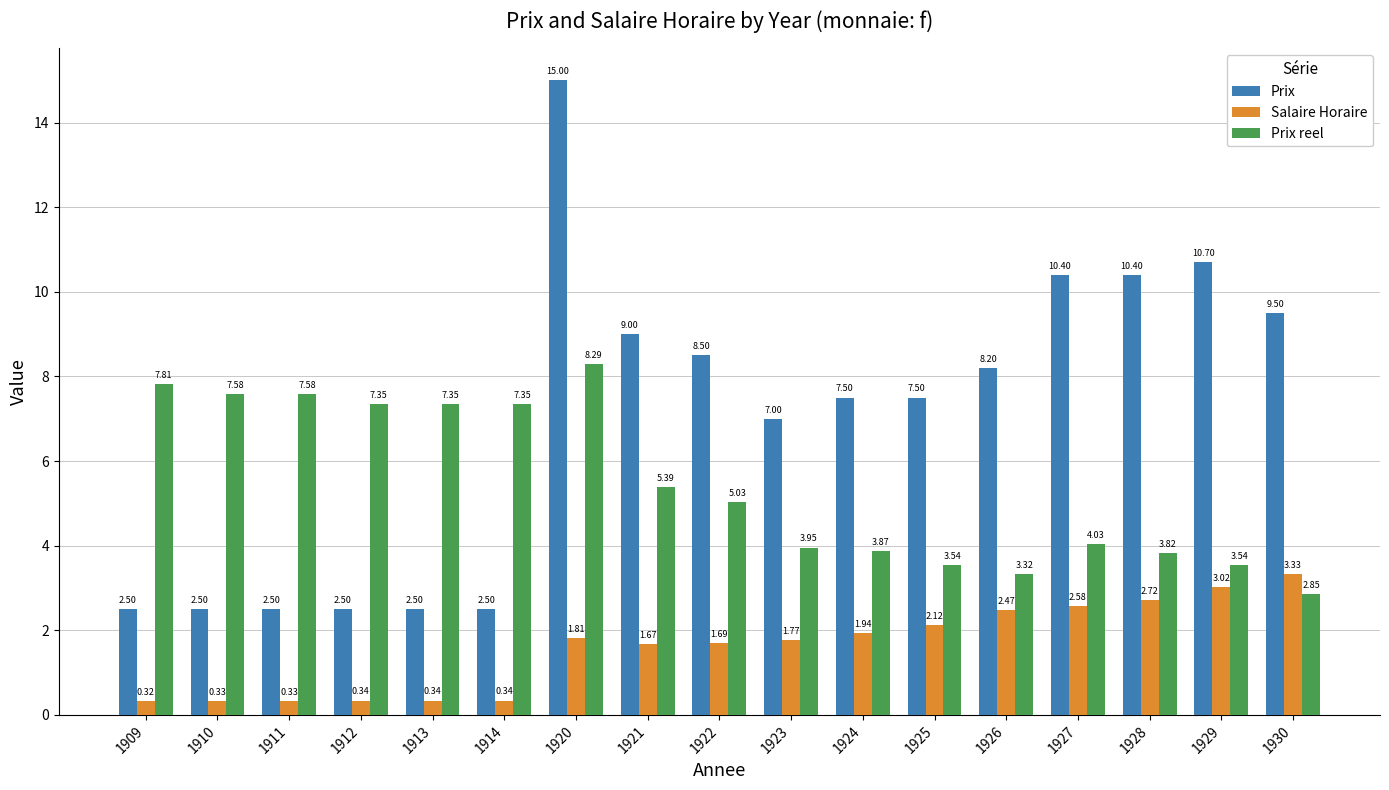

Rank the series by their average value, from highest to lowest.

Prix, Prix reel, Salaire Horaire